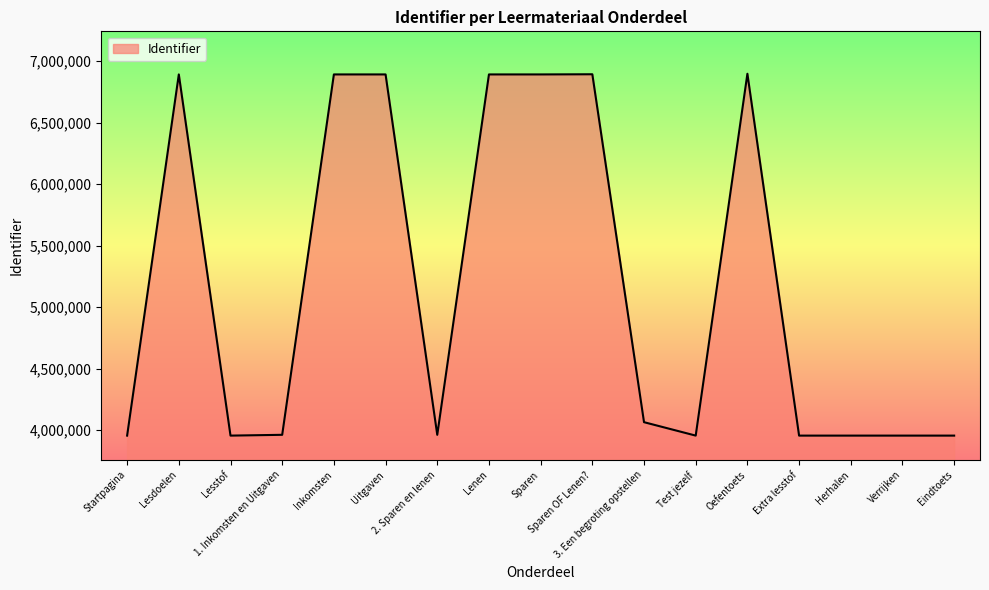

Where is the data nearest to the value 5426045?

3. Een begroting opstellen